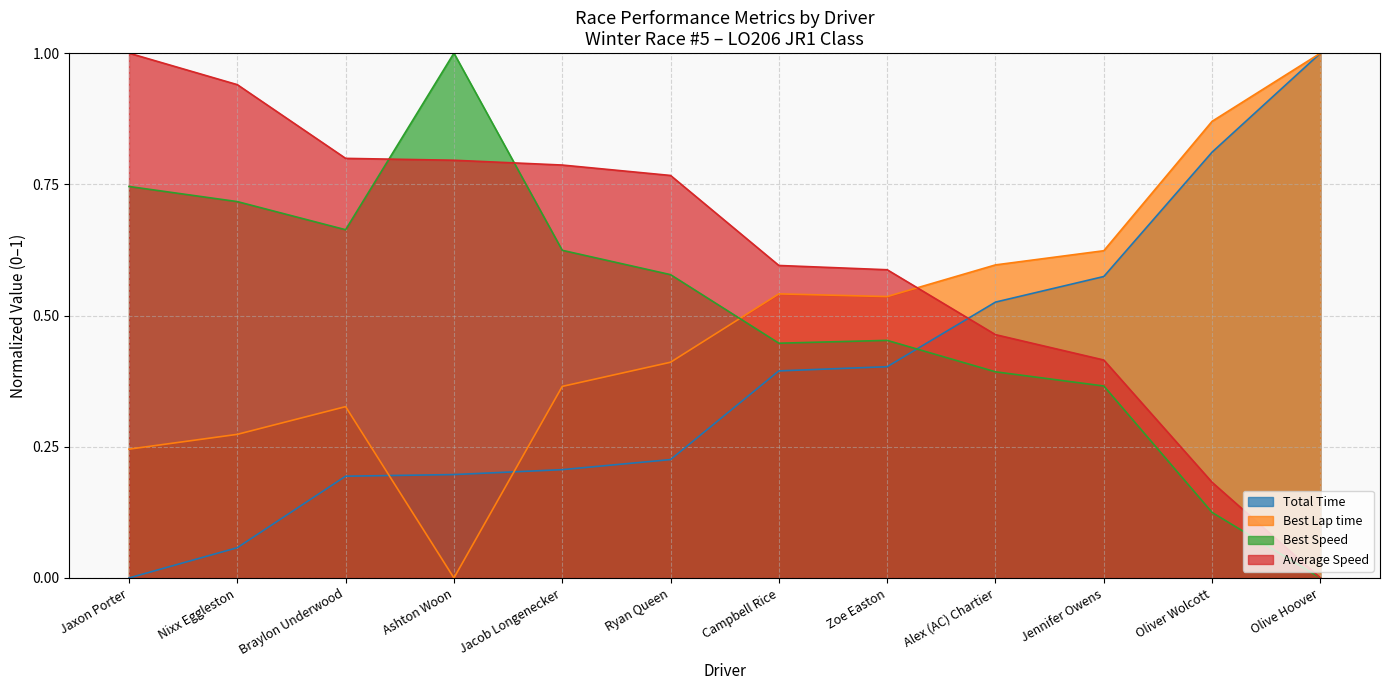

What is the label of the 1st point from the right?

Olive Hoover